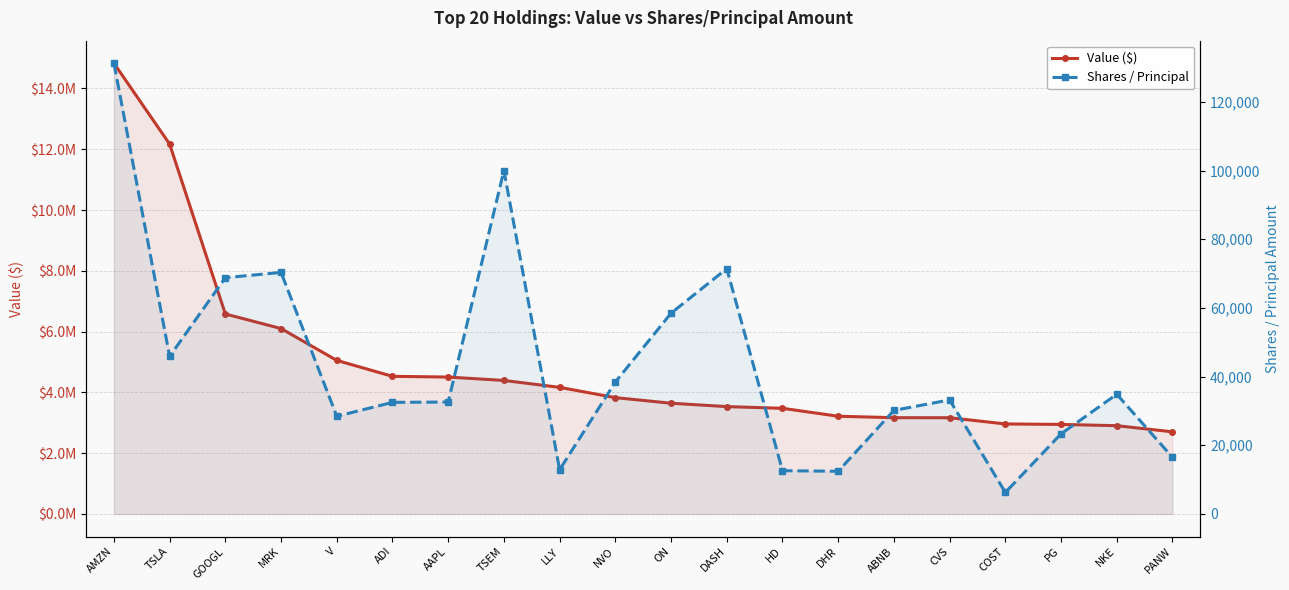

The Shares / Principal series shows 30160 at ABNB. True or false?

True